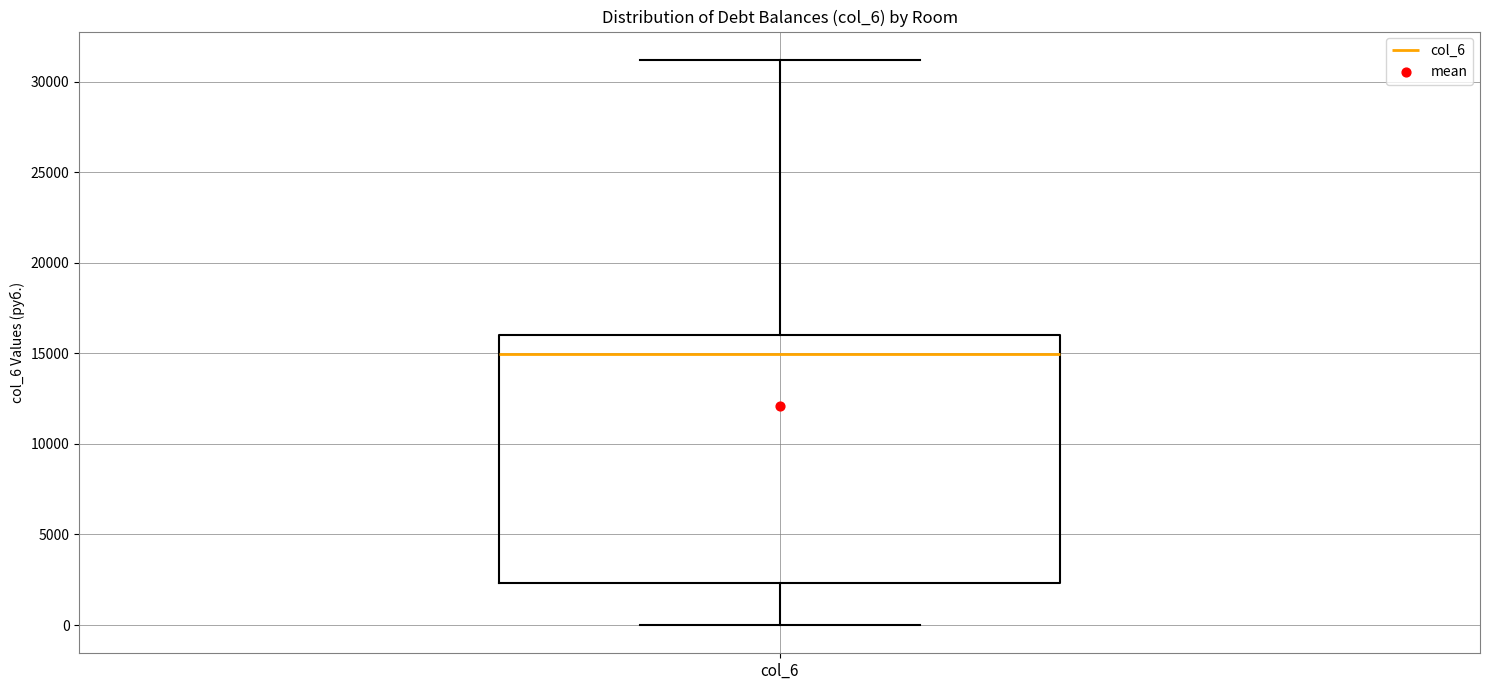

Transcribe this box plot: give where the median line is, the range the box spans, and where the two whiskers end, as read against the y-axis. The values are not printed on the chart, so give them approximately, as read against the axis.

median 15000, box 2500 to 16000, whiskers 0 to 31000